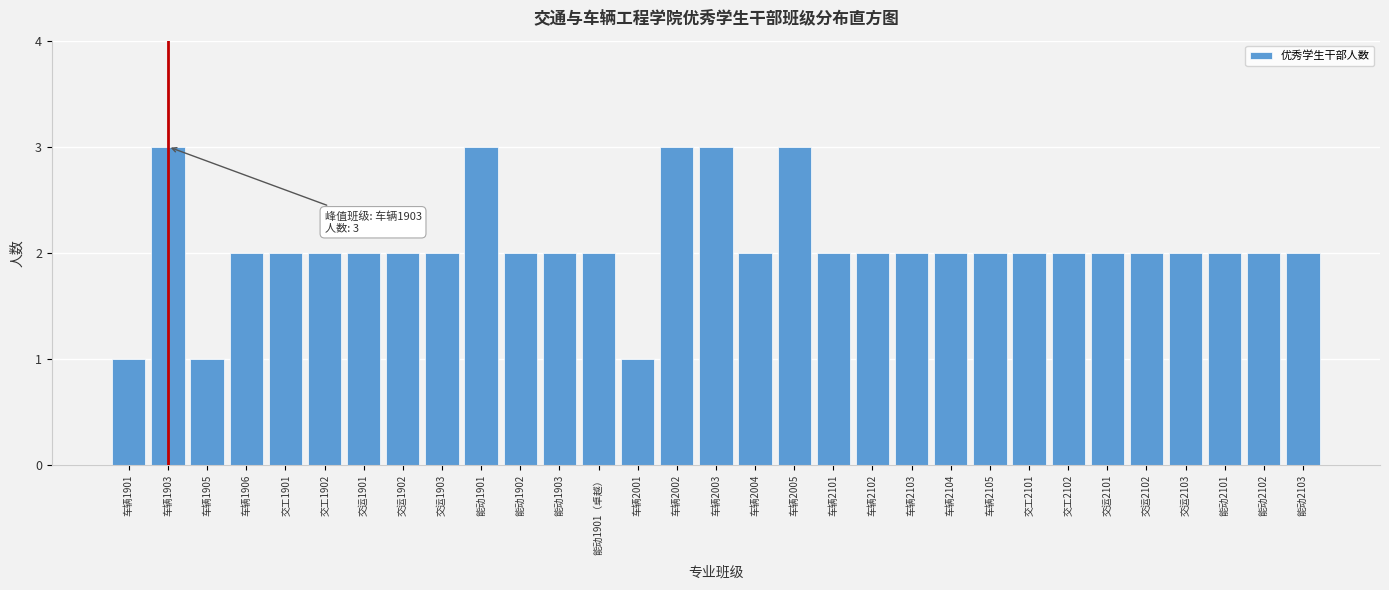

Approximately how many times larger is the value at 交运2102 compared to 车辆1903?

0.7